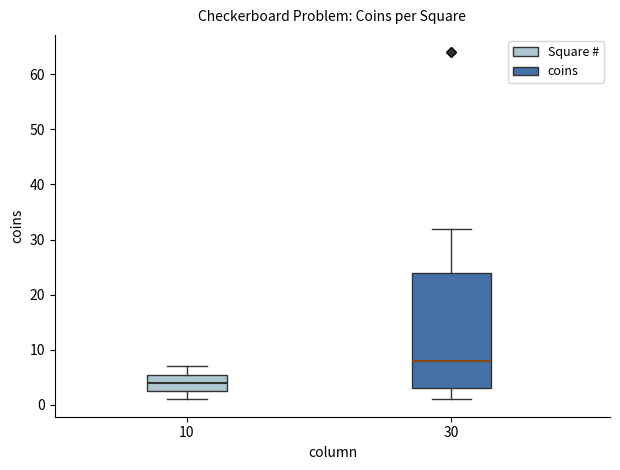

Where does the lower whisker of the box at x = 10 end on the y-axis? The values are not printed on the chart, so give them approximately, as read against the axis.

1